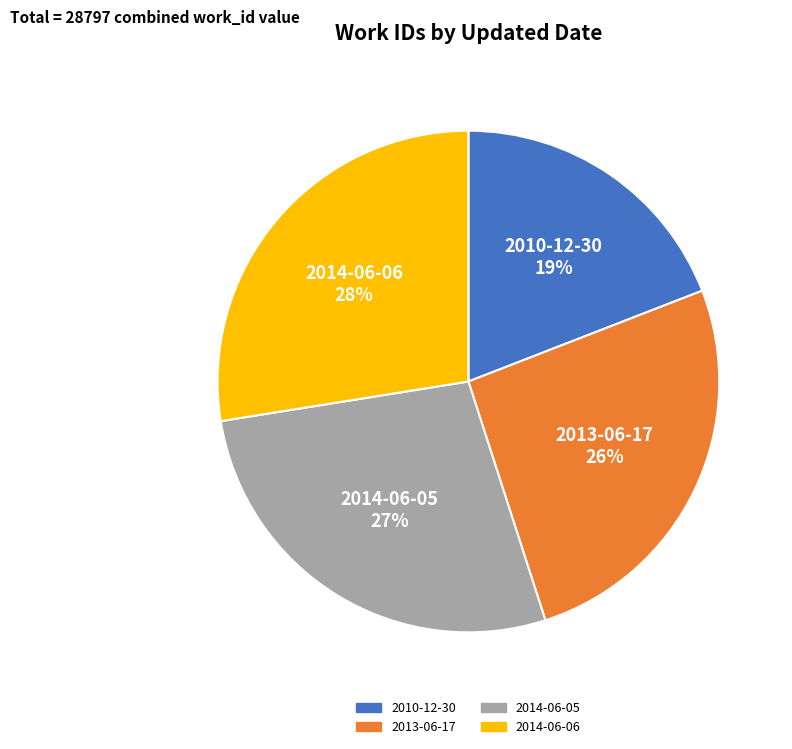

The 2014-06-06 slice represents 28% of the pie. True or false?

True